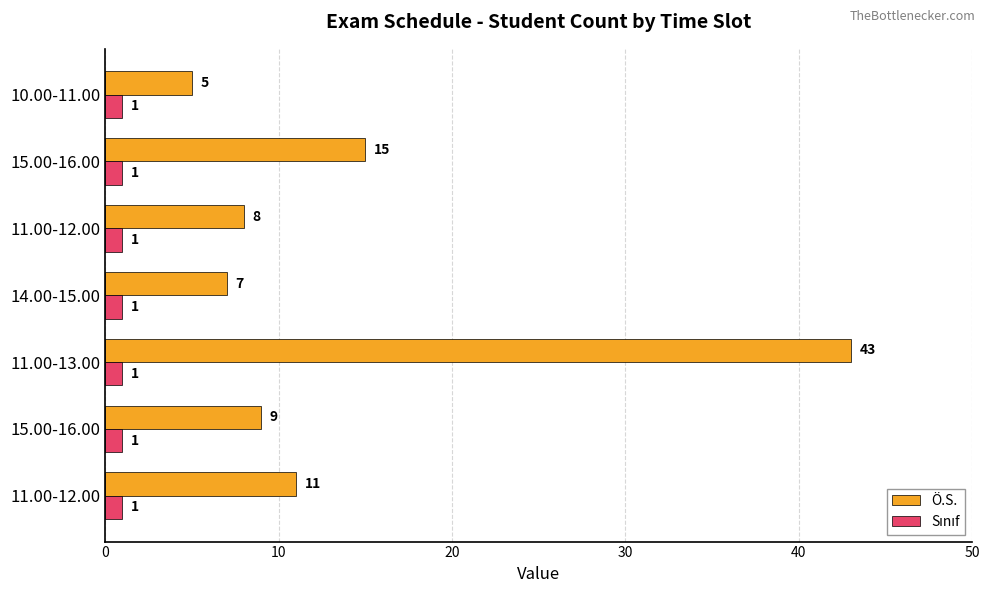

Count the number of data series in this chart.

2